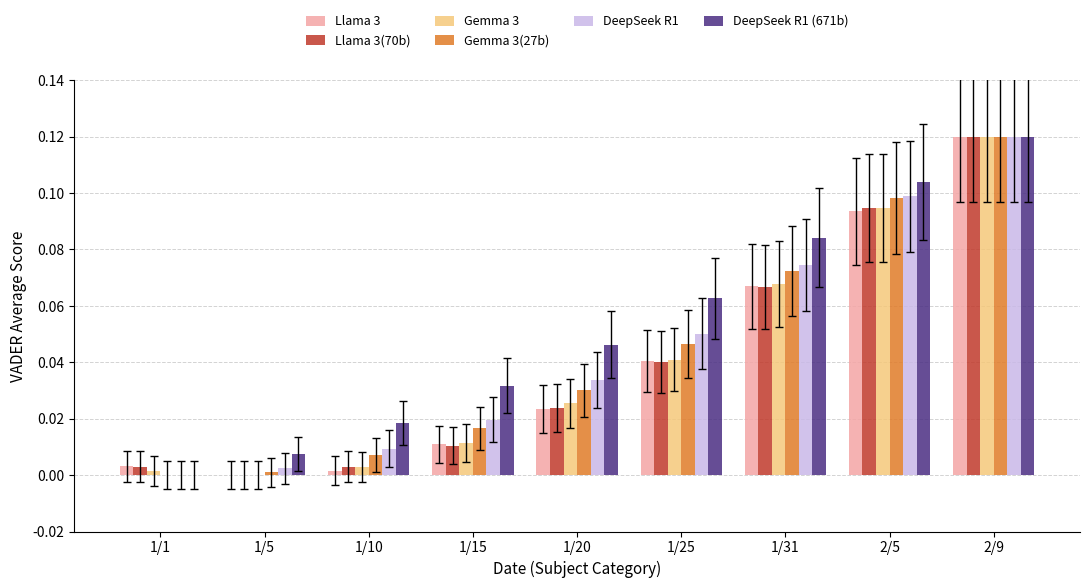

Is it true that Llama 3(70b) equals 0.0 at 1/25?

True